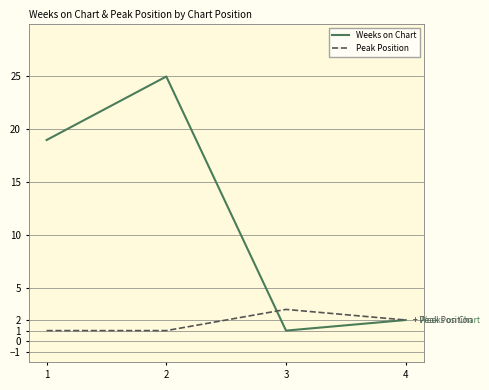

What is the smallest value displayed?

1